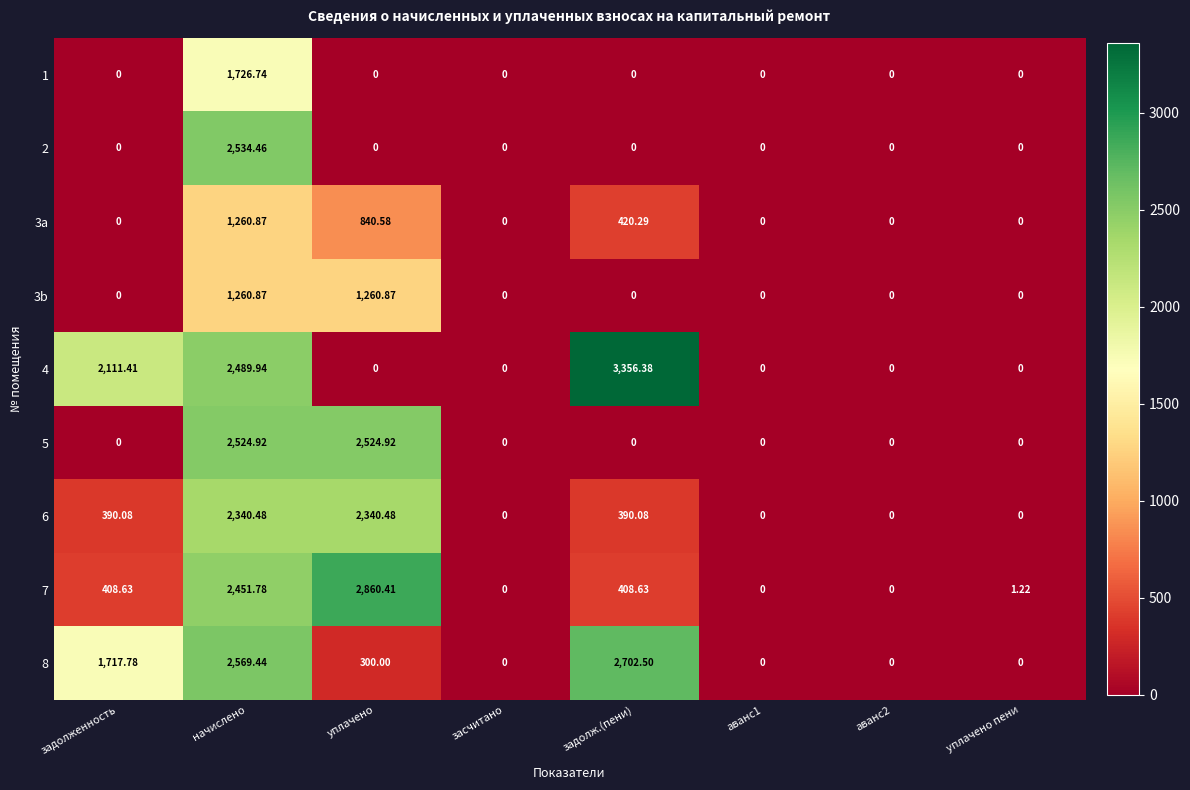

Which category has the highest value across all series?

задолж.(пени)